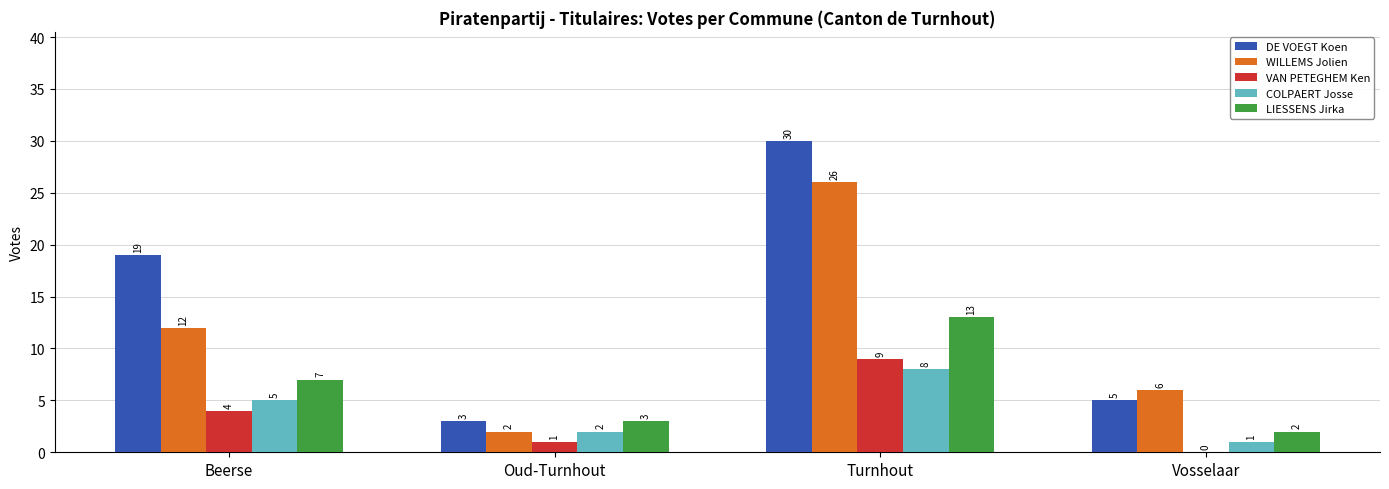

Which series has the largest total across all categories?

DE VOEGT Koen